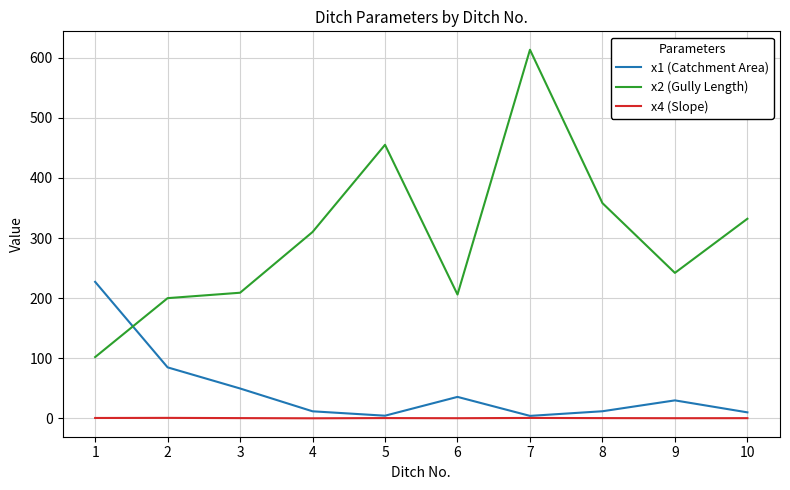

At which category does x2 (Gully Length) reach its first local peak?

5